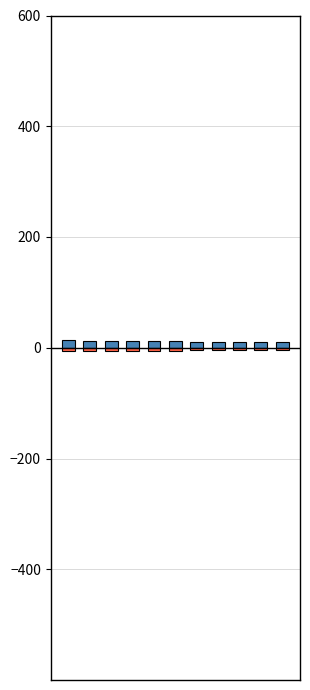

What is the value of the Économie bar at the 8th from the left?

10.7